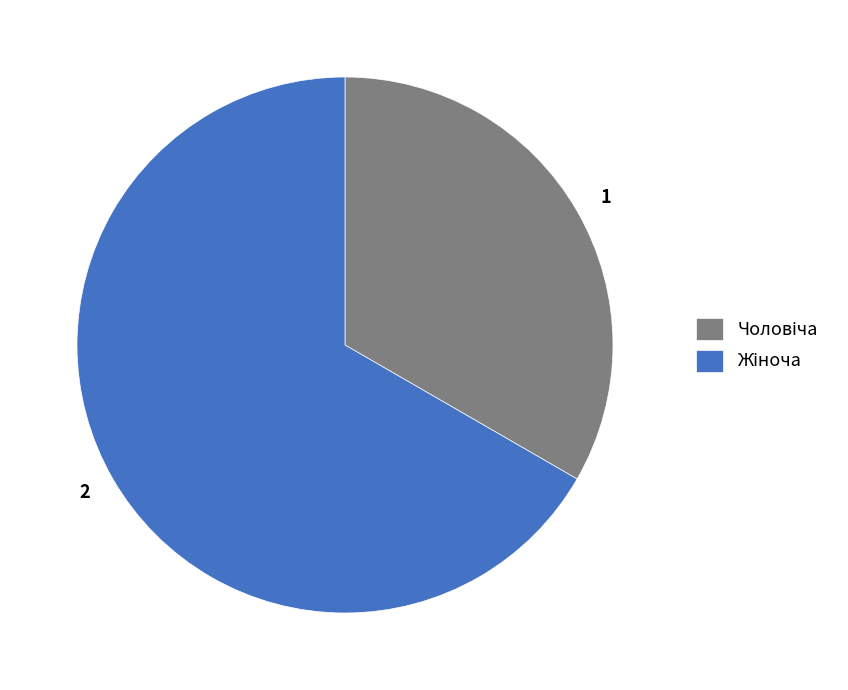

Does any single category account for the majority?

Yes